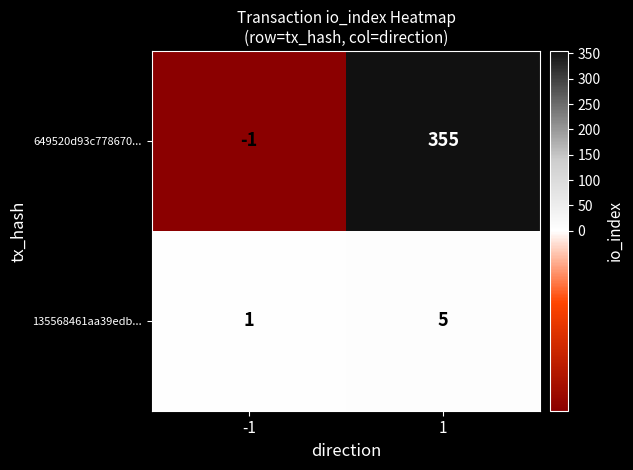

Which series has the largest total across all categories?

649520d93c778670...